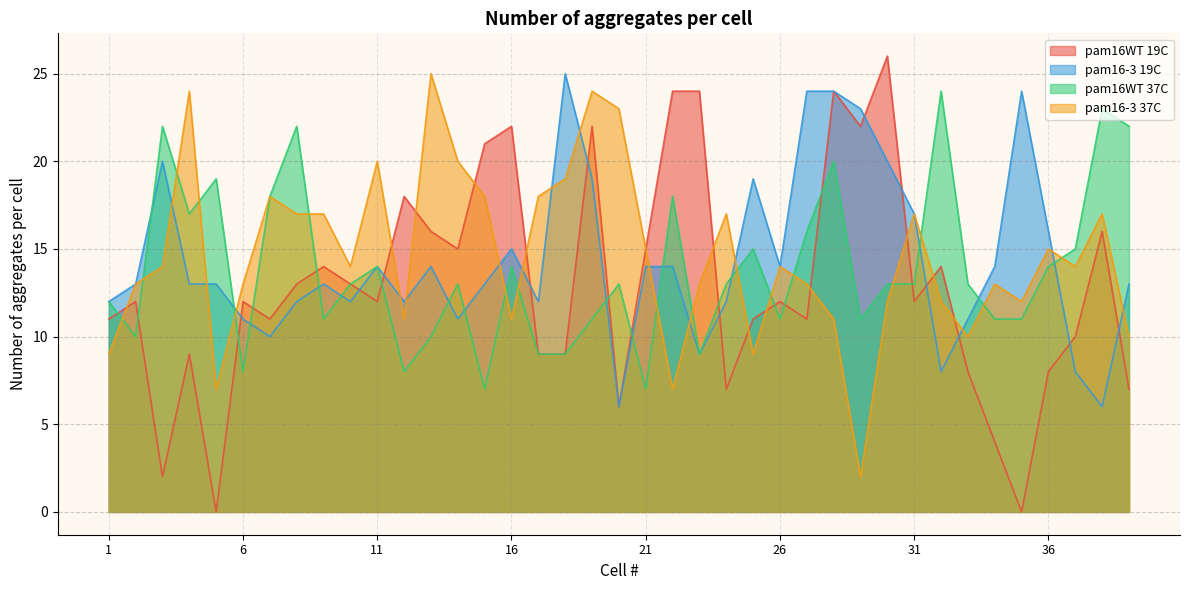

At how many categories does at least one series exceed 20?

19